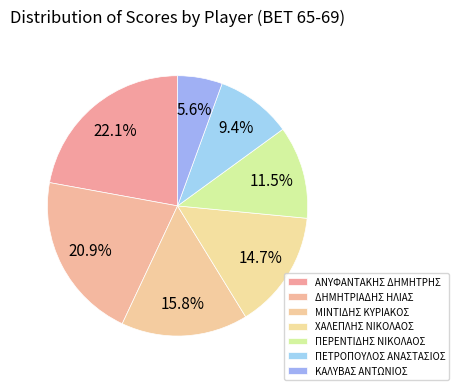

What percentage is the ΧΑΛΕΠΛΗΣ ΝΙΚΟΛΑΟΣ slice, to the nearest percent?

15%